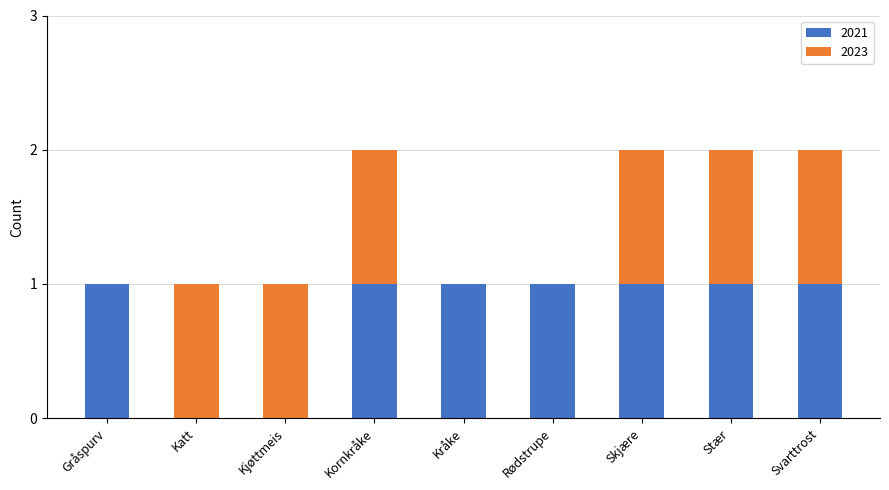

How many distinct data groups are displayed?

2